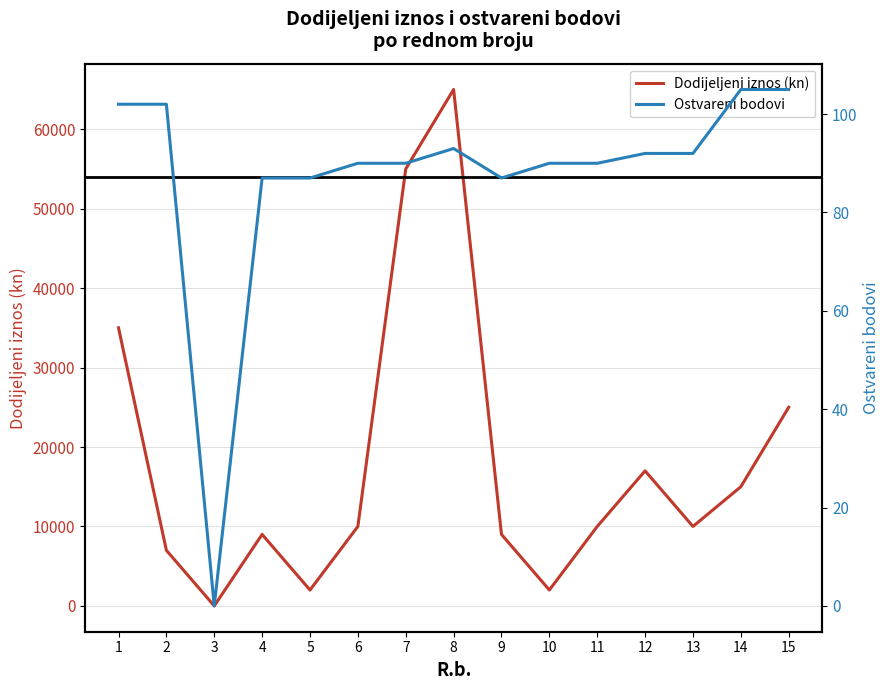

Which series has the largest range (max minus min)?

Dodijeljeni iznos (kn)